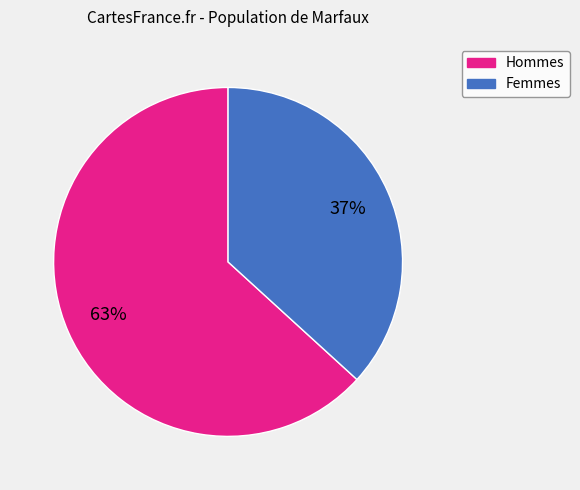

Does any single category account for the majority?

Yes